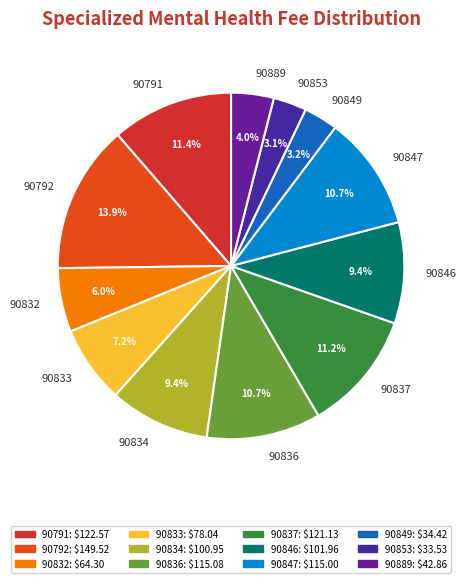

Do 90836 and 90834 together represent more than half of the pie?

No